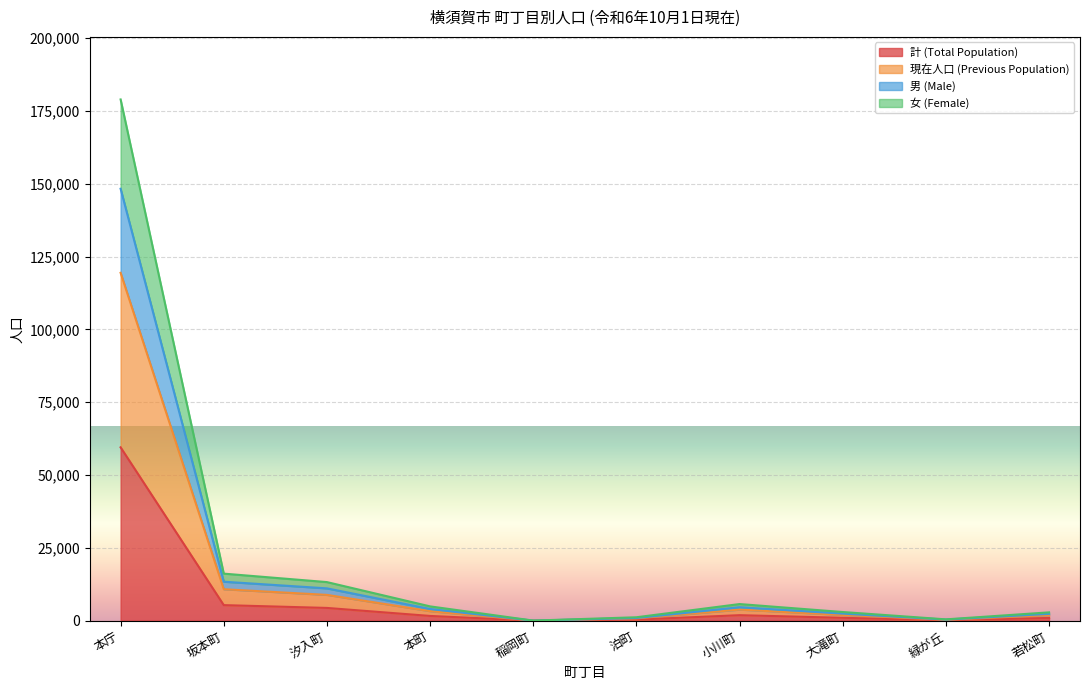

Does the chart display data point markers on the line(s)?

No